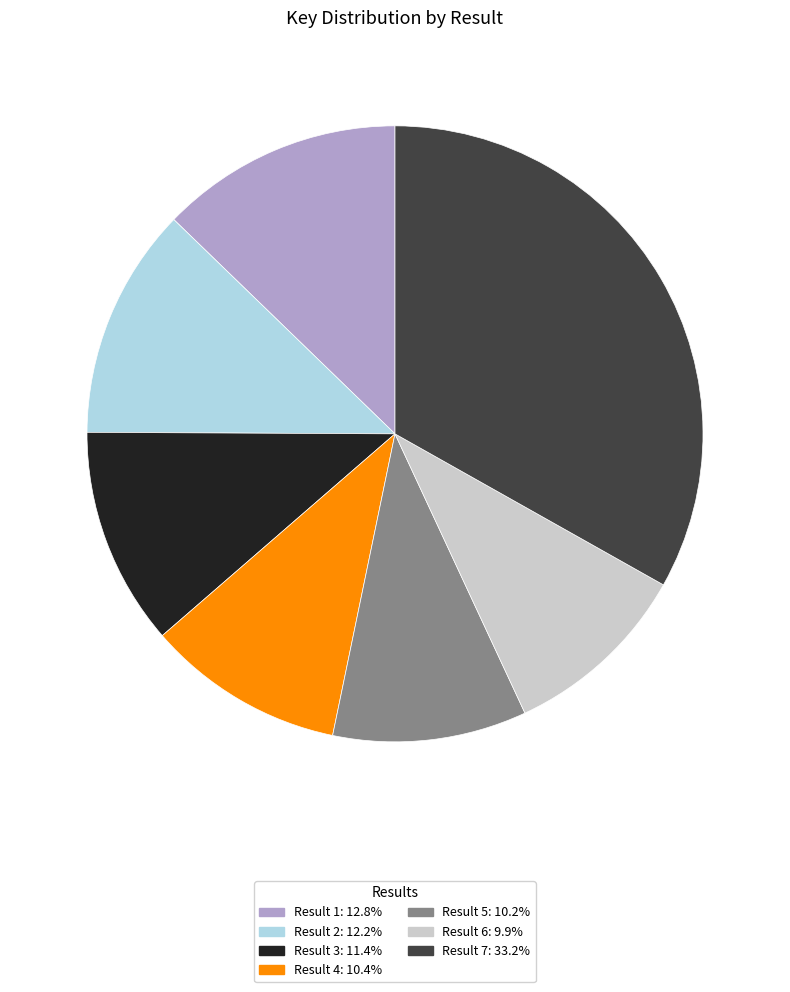

Is there a majority slice in this chart?

No